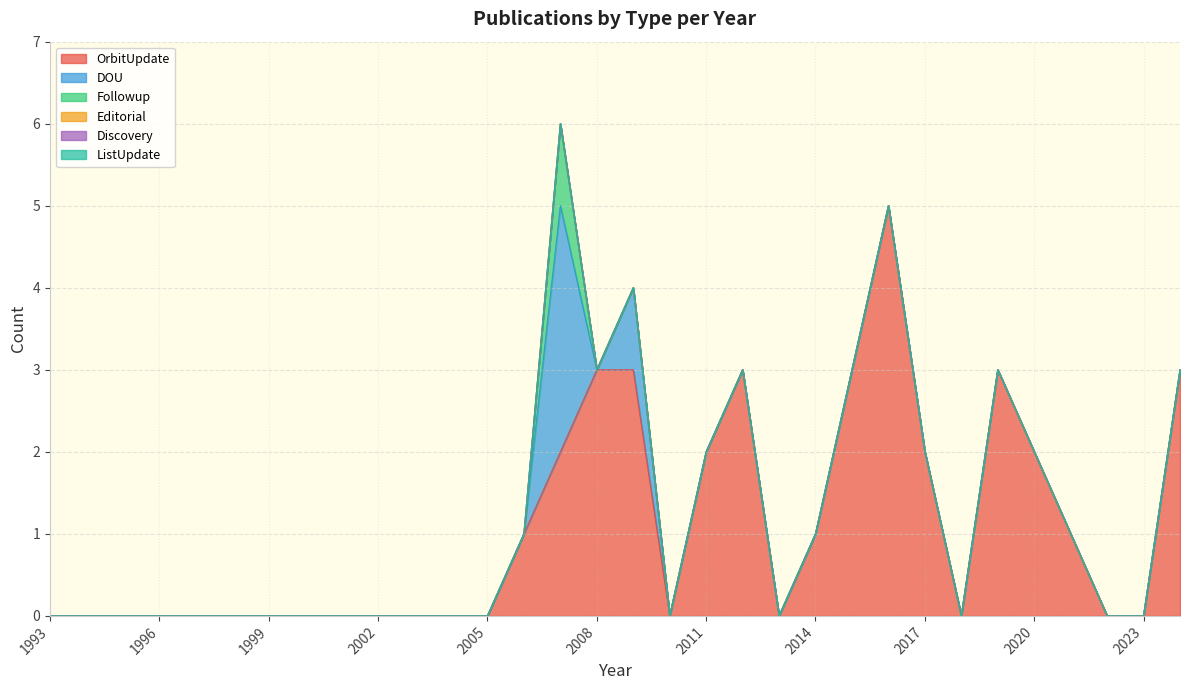

How many lines are shown in the chart?

6